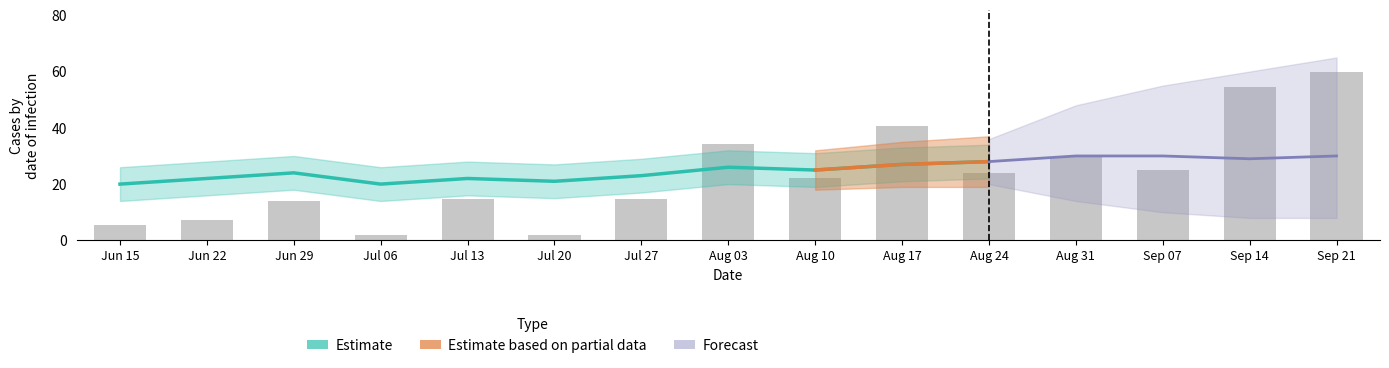

What is the change in value from Jun 15 to Jul 20?

-3.7